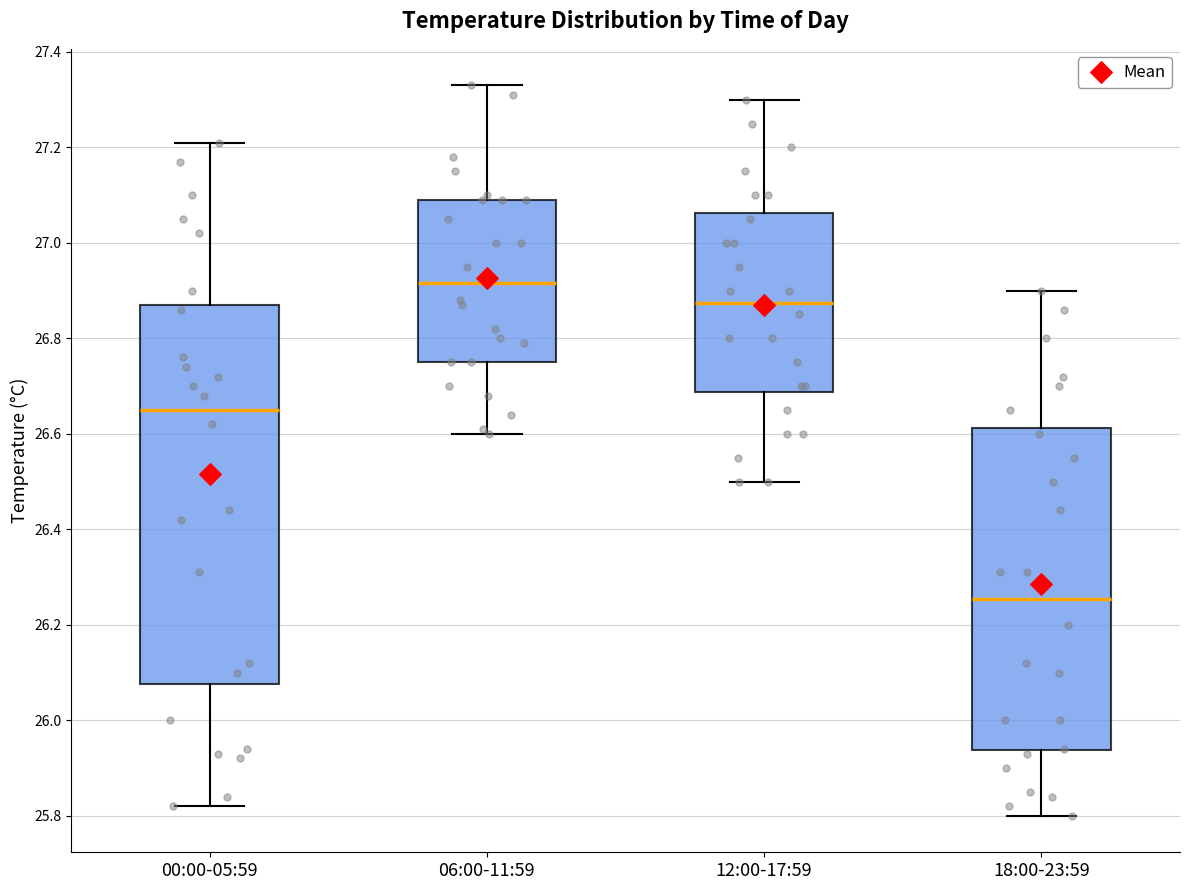

Where does the median line of the box for 06:00-11:59 sit on the y-axis? The values are not printed on the chart, so give them approximately, as read against the axis.

26.92